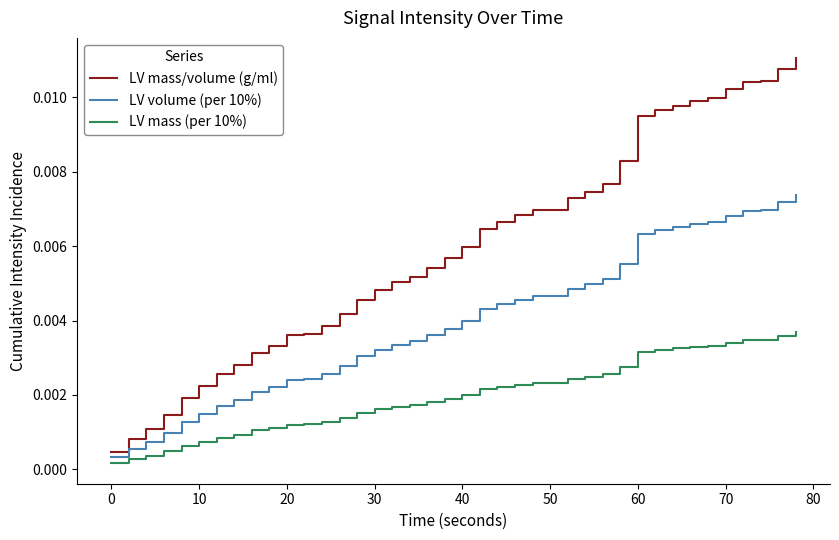

Which series has the widest spread of values?

LV mass/volume (g/ml)